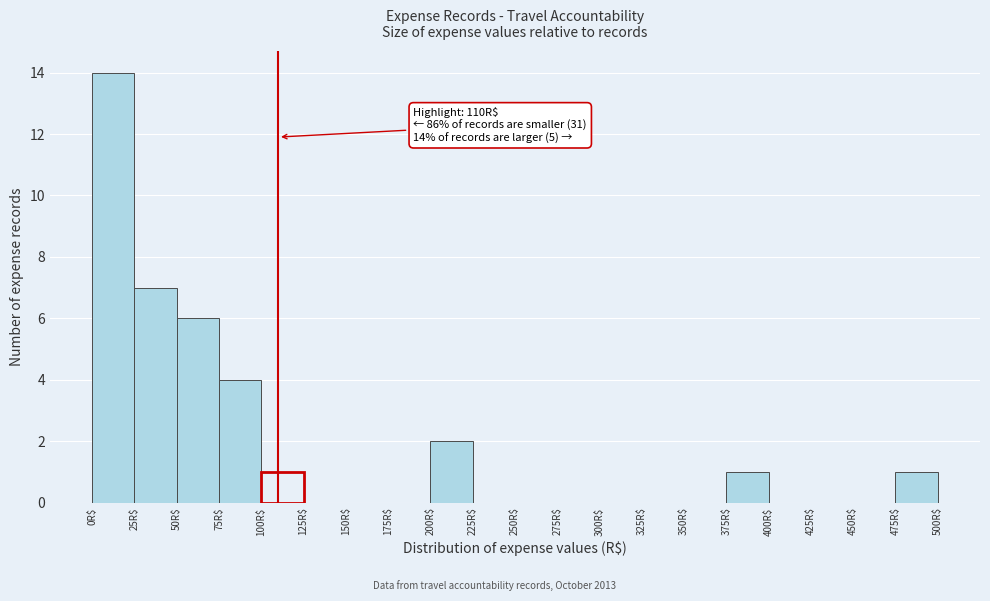

Over which range of the x-axis is the bar tallest?

0 to 25